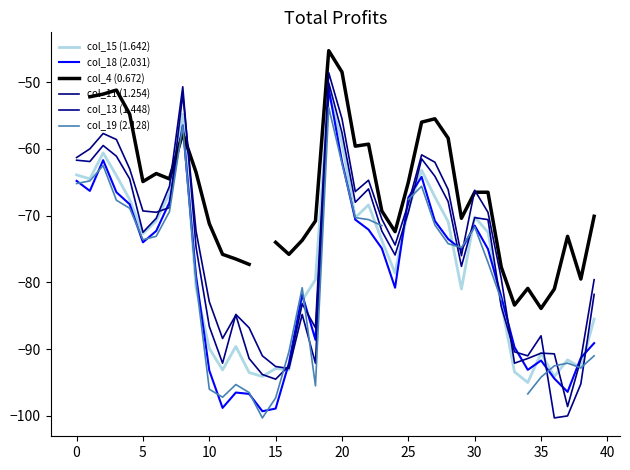

Which series has the largest range (max minus min)?

col_13 (1.448)